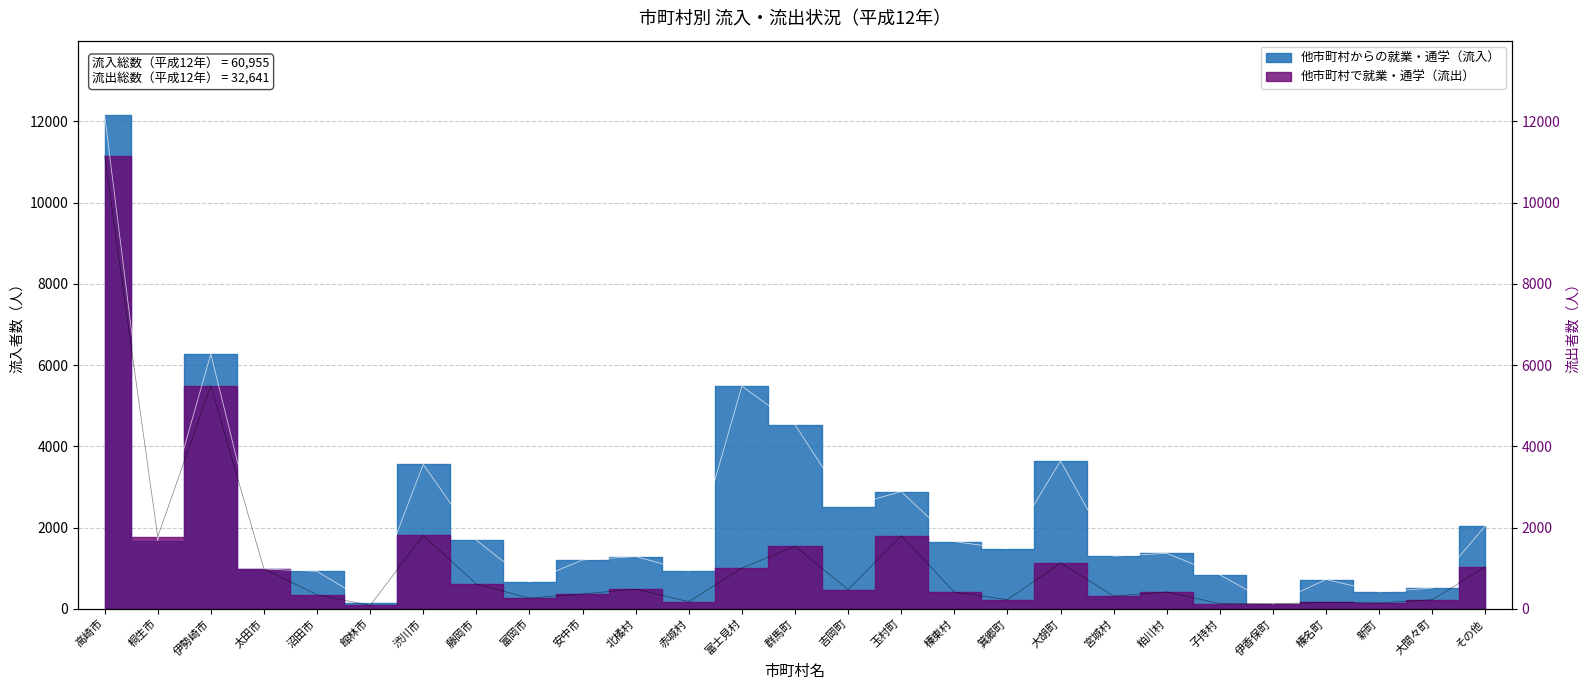

Which series has the largest total across all categories?

他市町村からの就業・通学（流入）